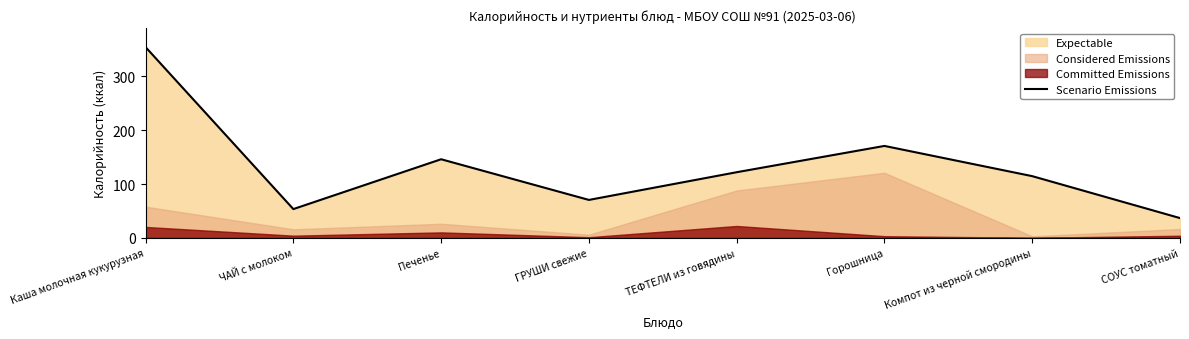

What is the label of the 2nd point from the right?

Компот из черной смородины